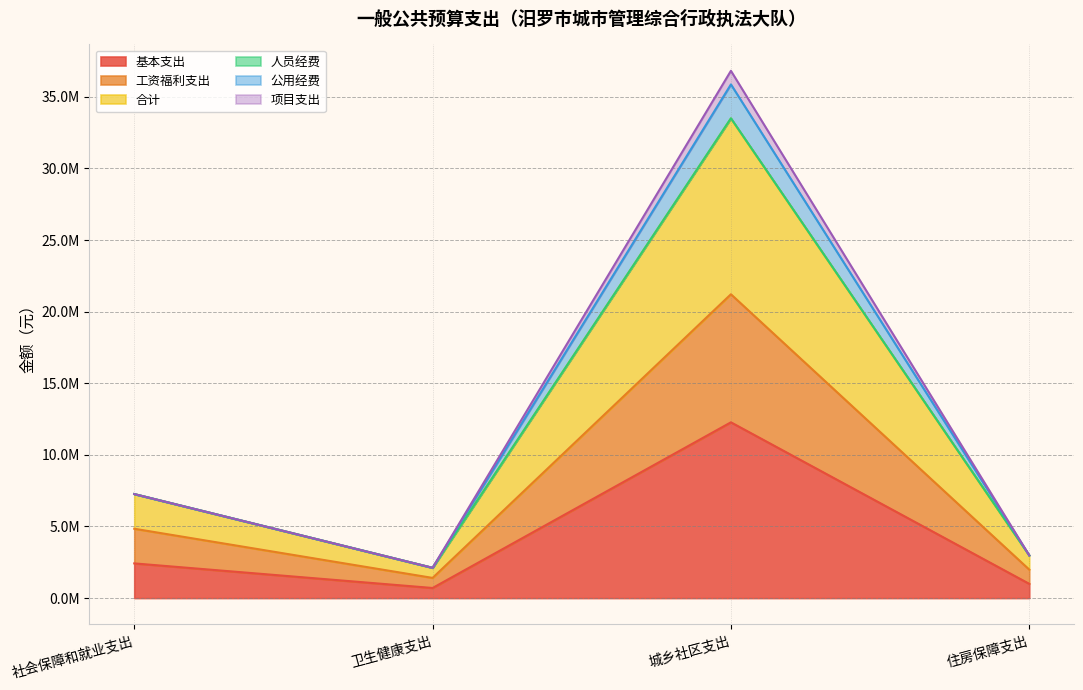

What is the sum of the 人员经费 values at 社会保障和就业支出 and 卫生健康支出?

9374656.0